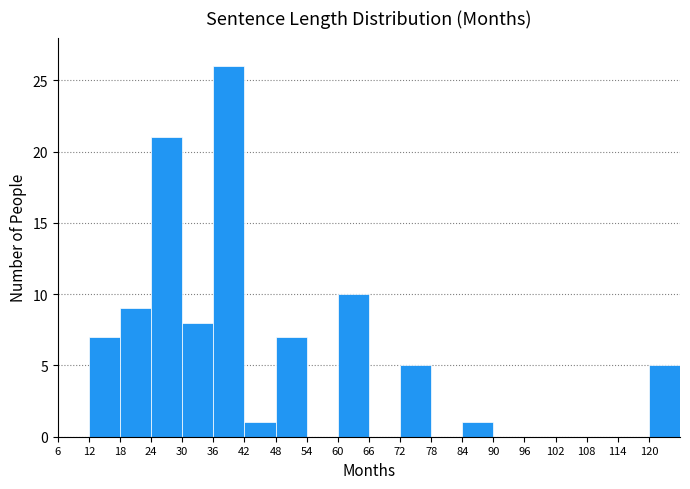

Reading left to right, list every bar in this chart as the range it spans on the x-axis followed by its height. The values are not printed on the chart, so give them approximately, as read against the axis.

6 to 12: 0
12 to 18: 7
18 to 24: 9
24 to 30: 21
30 to 36: 8
36 to 42: 26
42 to 48: 1
48 to 54: 7
54 to 60: 0
60 to 66: 10
66 to 72: 0
72 to 78: 5
78 to 84: 0
84 to 90: 1
90 to 96: 0
96 to 102: 0
102 to 108: 0
108 to 114: 0
114 to 120: 0
120 to 126: 5